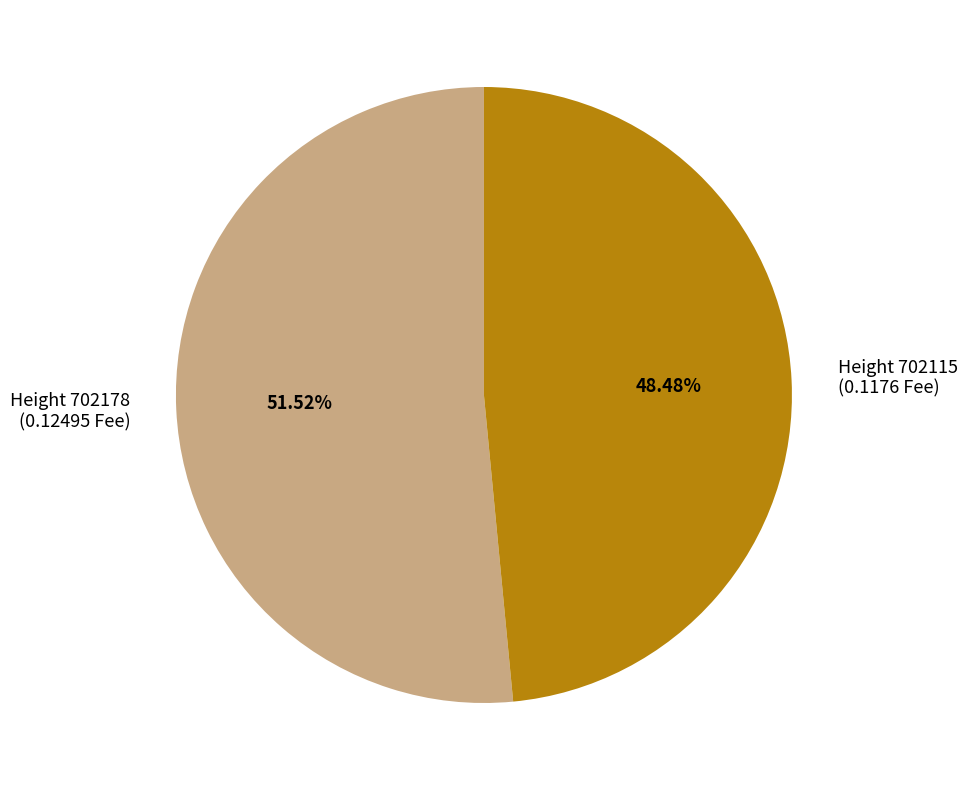

Does any single category account for the majority?

Yes